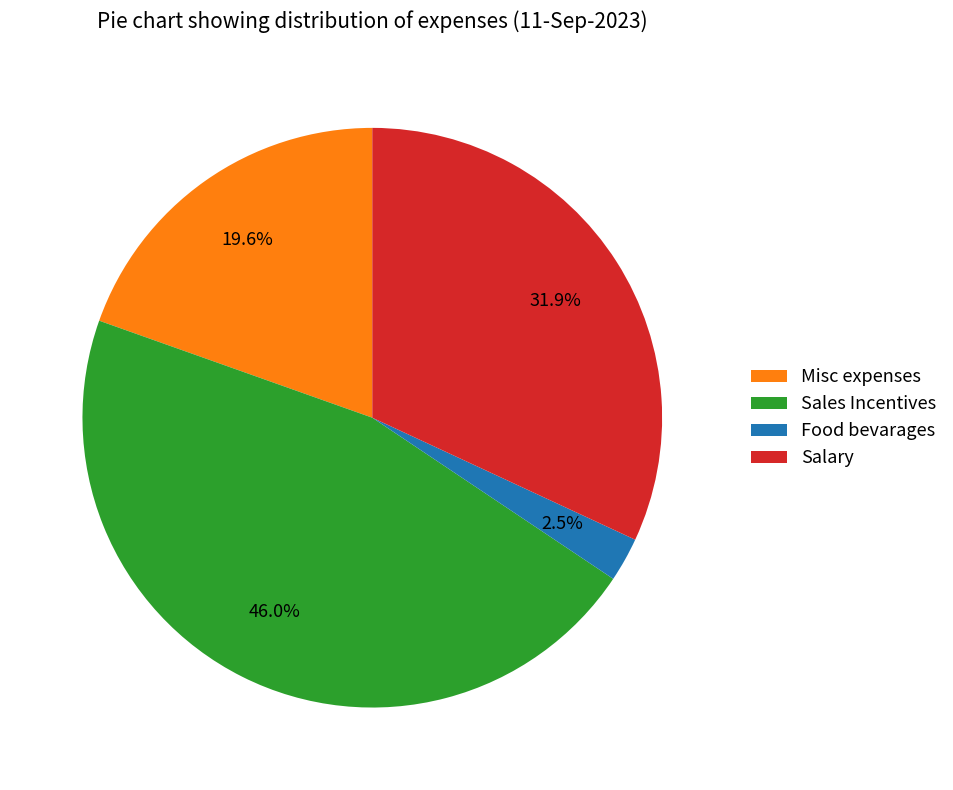

To the nearest percent, what is the average slice percentage?

25%